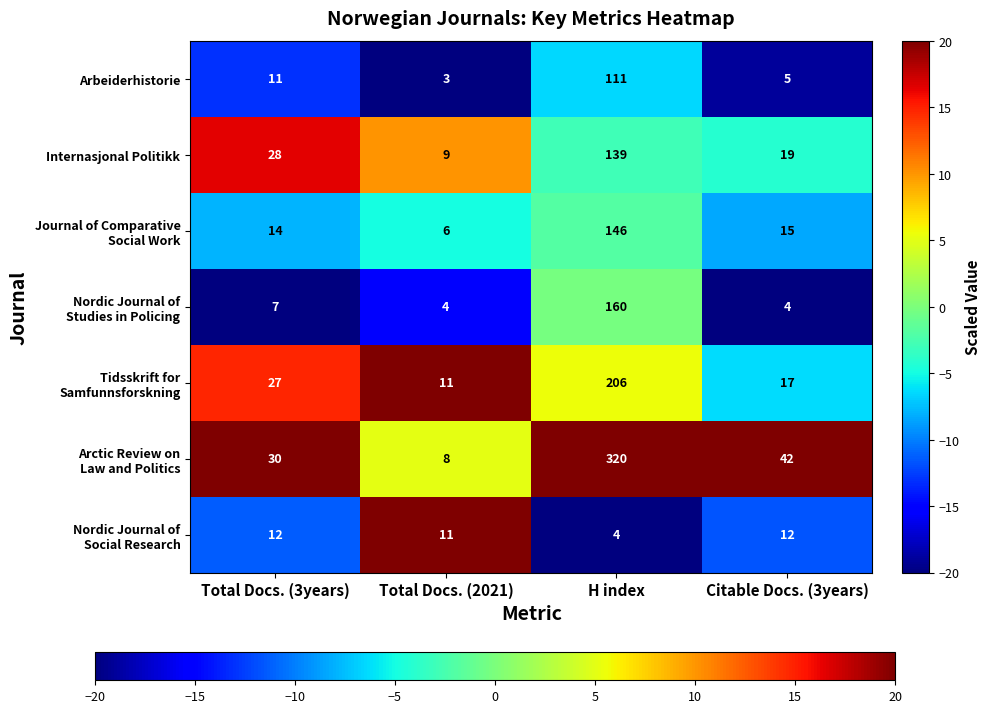

What is the spread (max minus min) of values at Total Docs. (2021)?

8